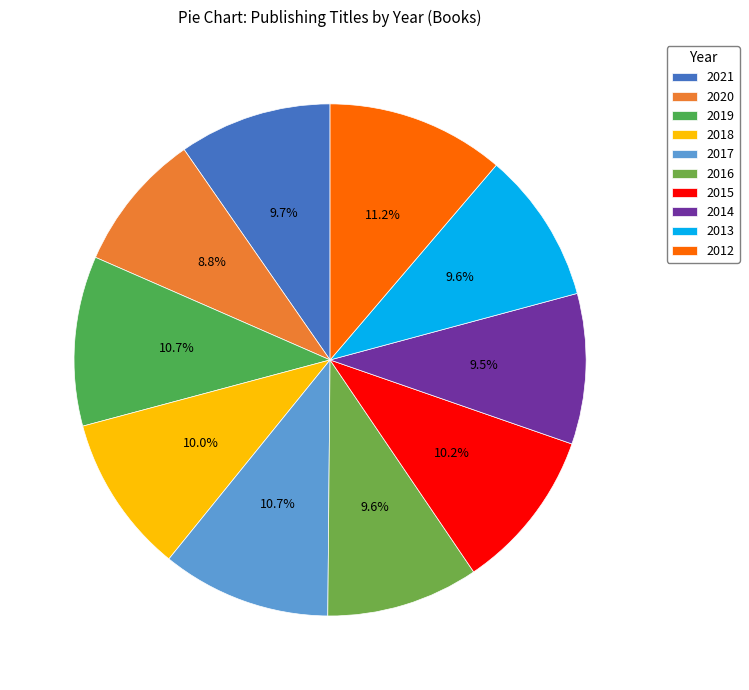

How many slices are in this pie chart?

10